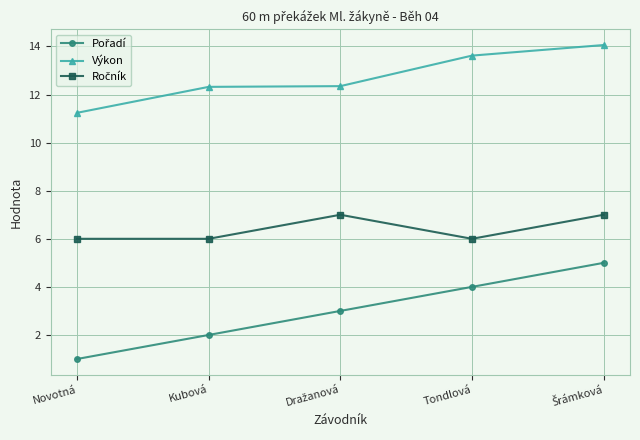

Which series has the largest total across all categories?

Výkon